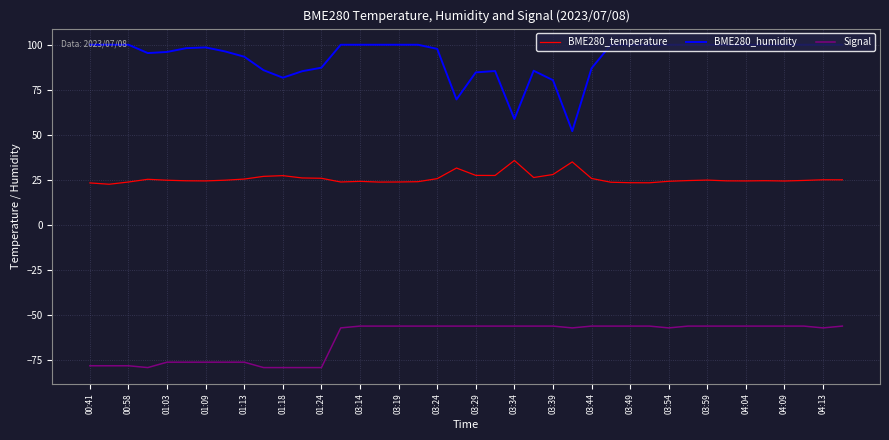

Does the chart display data point markers on the line(s)?

No